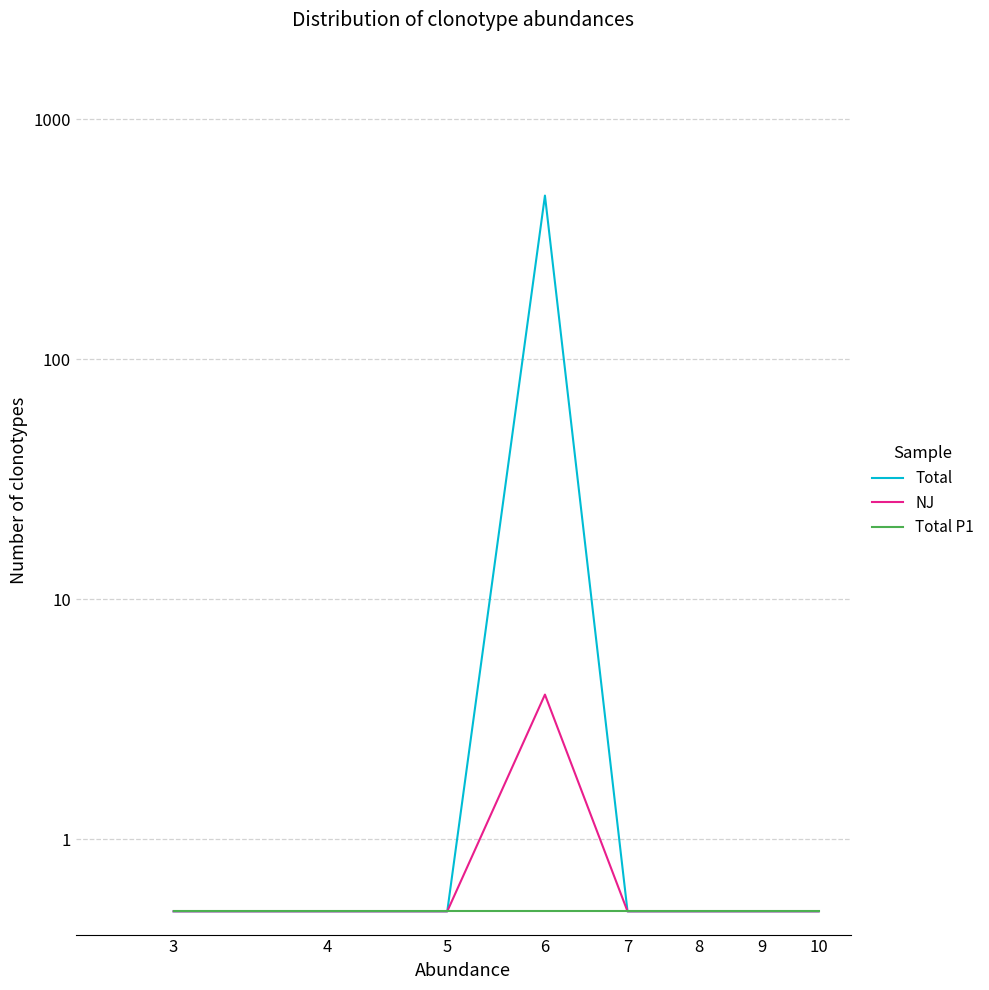

List the labels in order of Total value, largest first.

6, 3, 4, 5, 7, 8, 9, 10